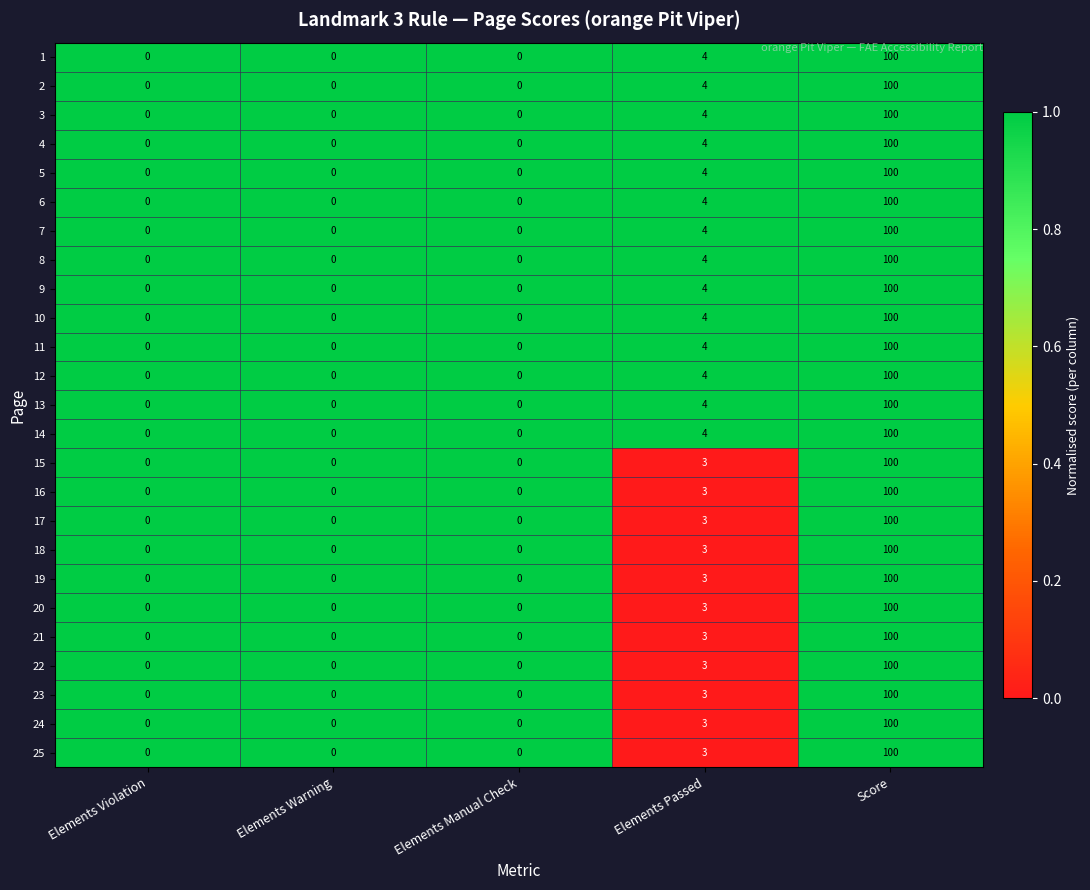

At which category is the sum across all series the highest?

Score